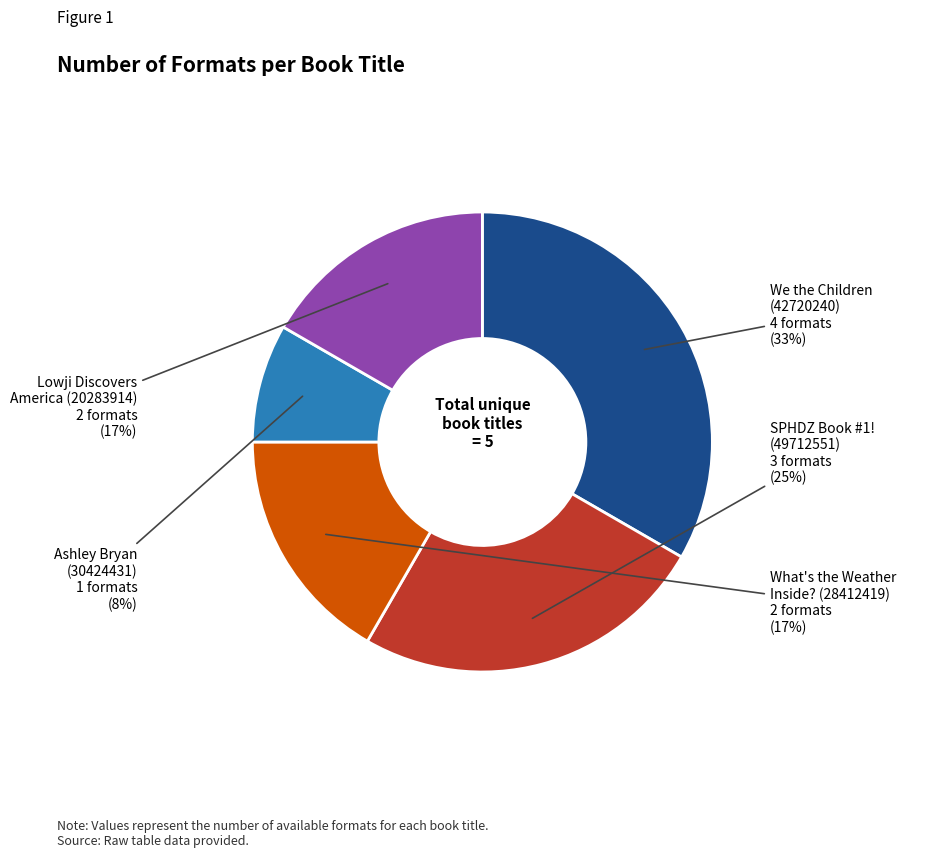

Is there a majority slice in this chart?

No